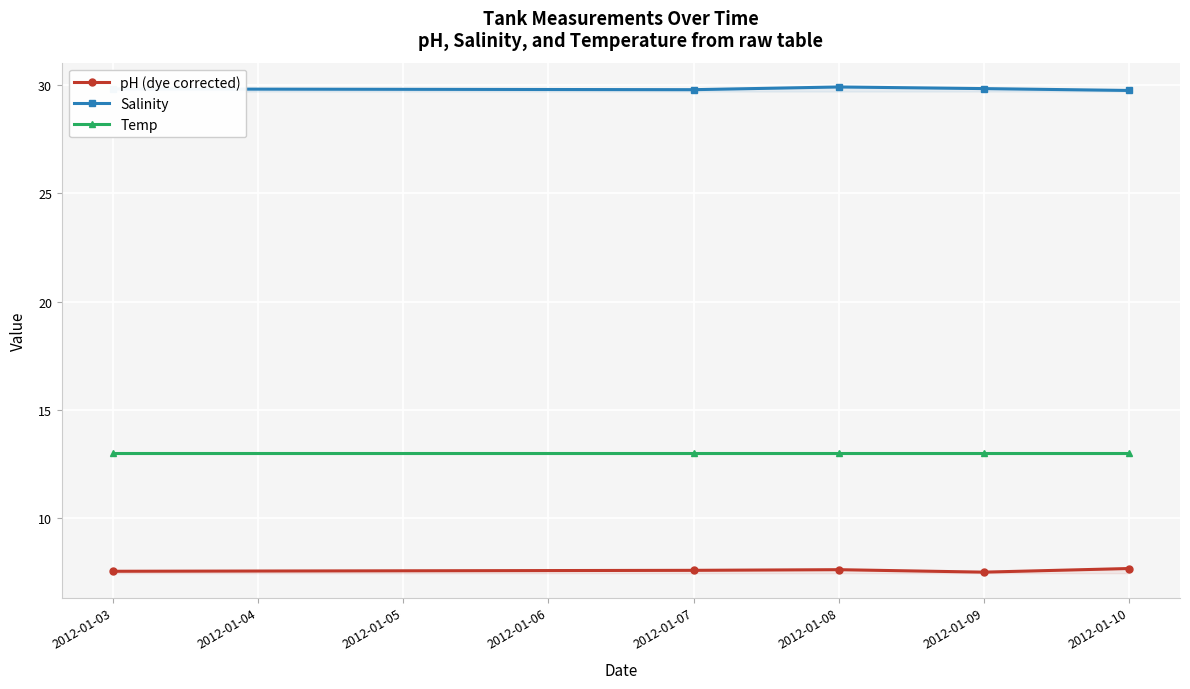

What is the maximum value for pH (dye corrected)?

7.7